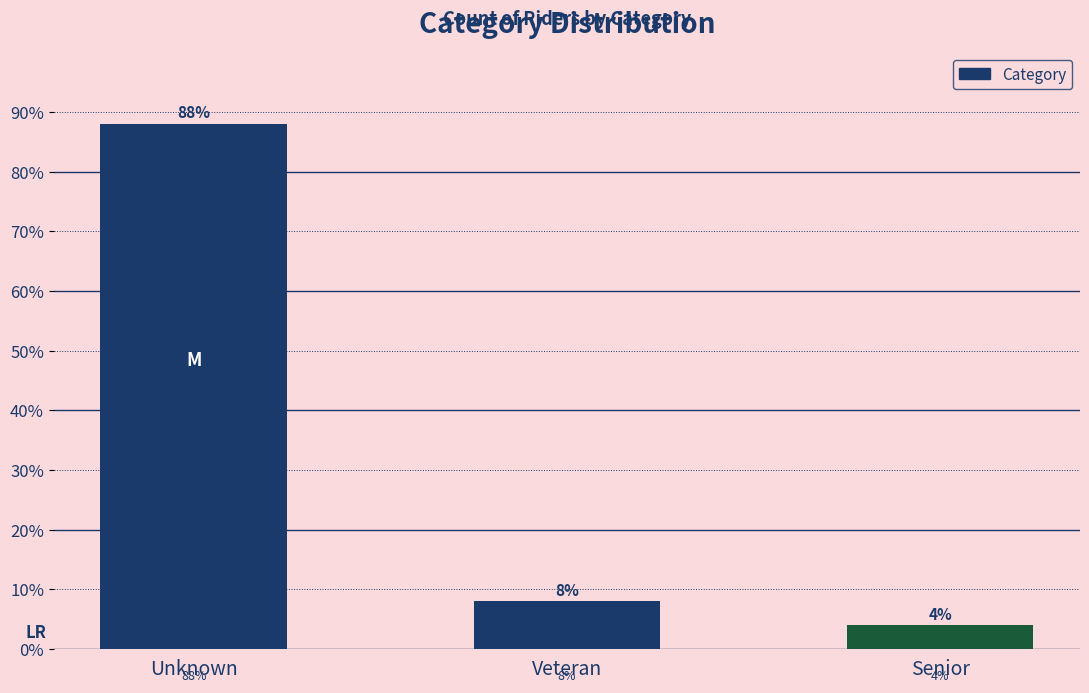

Reading left to right, extract all data points from this chart.

Unknown=88	Veteran=8	Senior=4